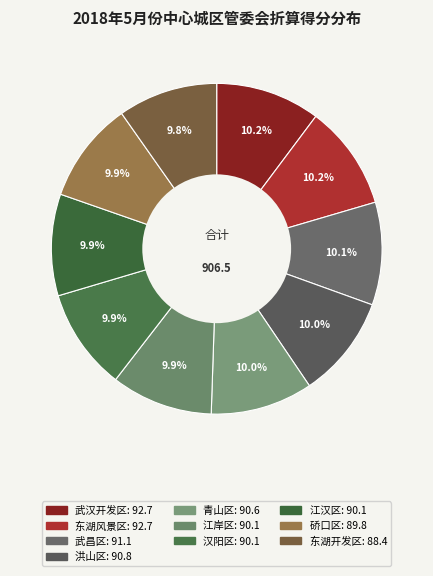

How many slices are in this pie chart?

10